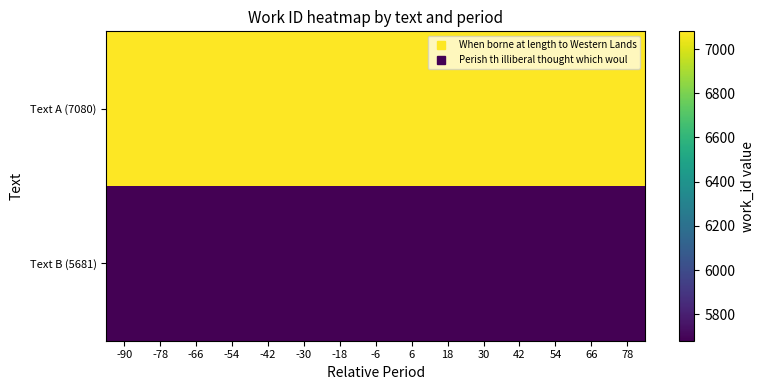

What is the smallest value displayed?

5681